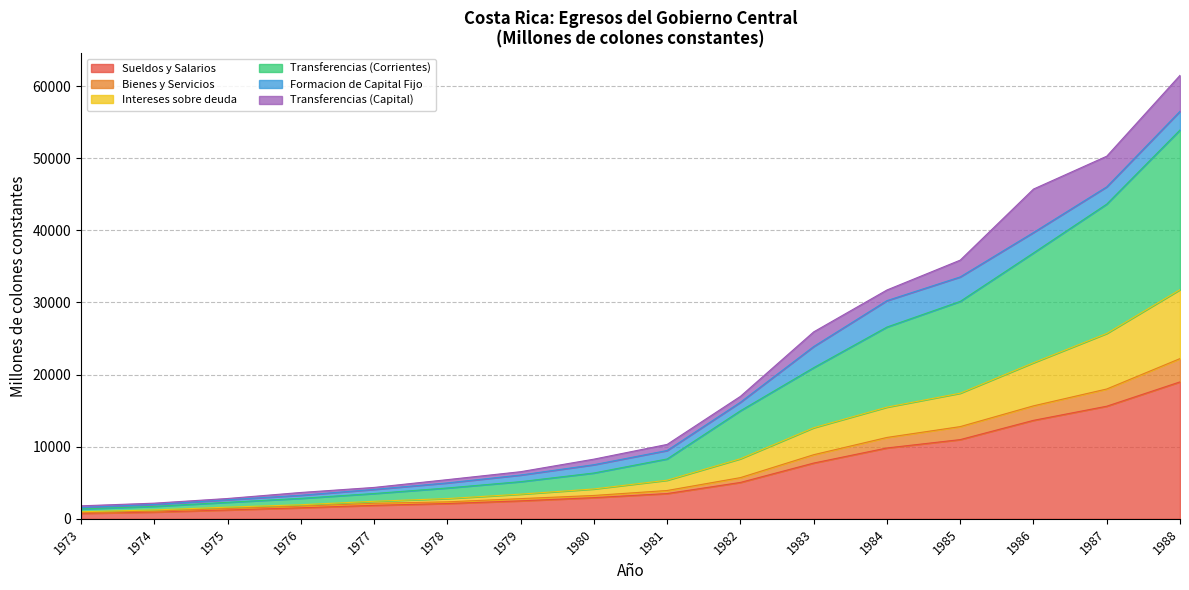

True or false: Sueldos y Salarios has a value of 9822 at 1984.

True